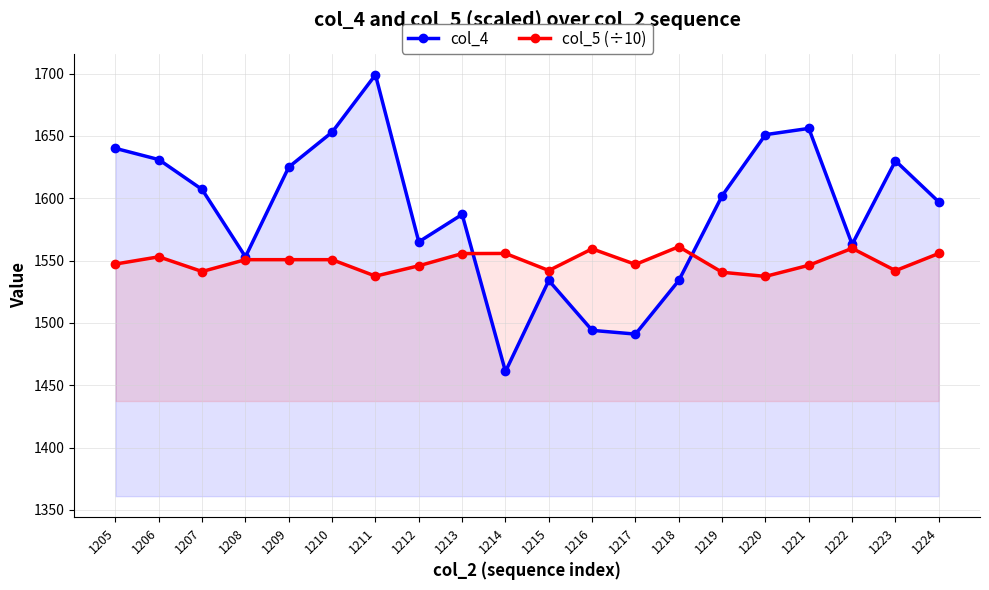

How many categories are shown in the chart?

20